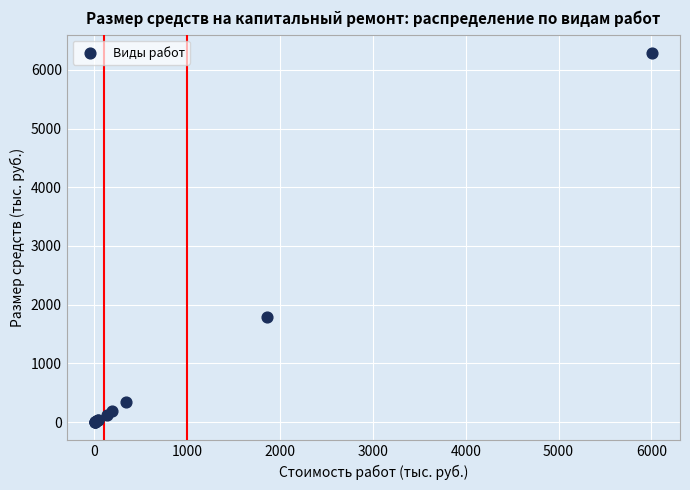

What Y value in the scatter plot is closest to 3143?

1786.8